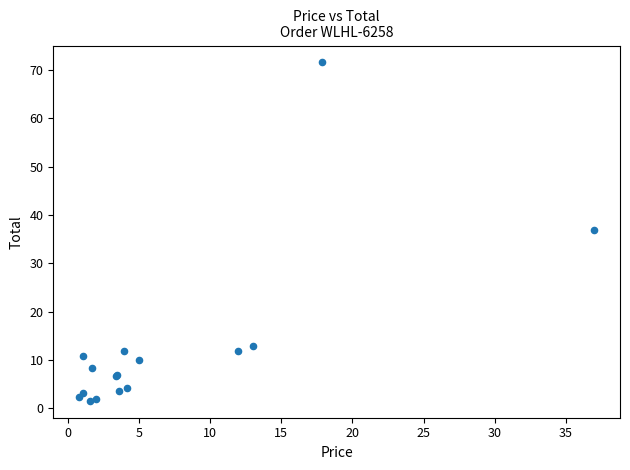

What Y value in the scatter plot is closest to 36?

37.0